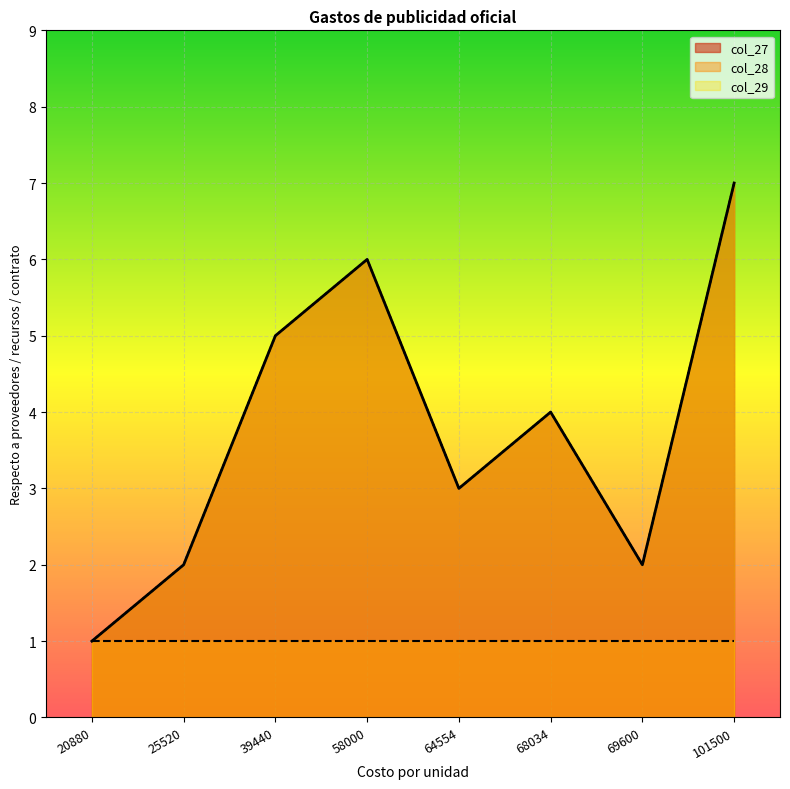

Is it true that col_27 equals 3 at 25520?

False